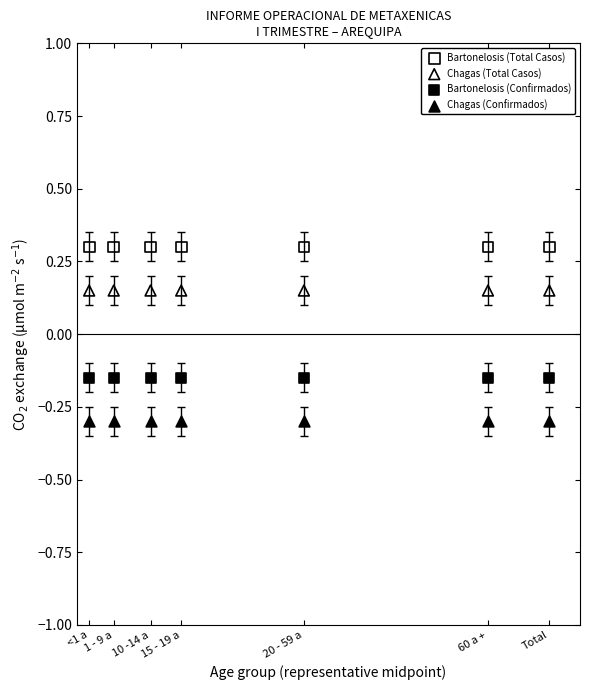

Which series reaches the maximum Y coordinate?

Bartonelosis (Total Casos)